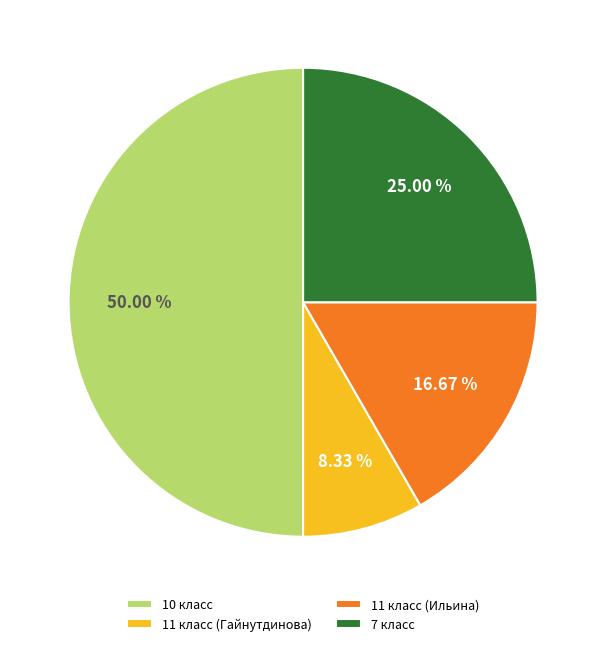

What portion of the pie excludes 7 класс?

75.0%